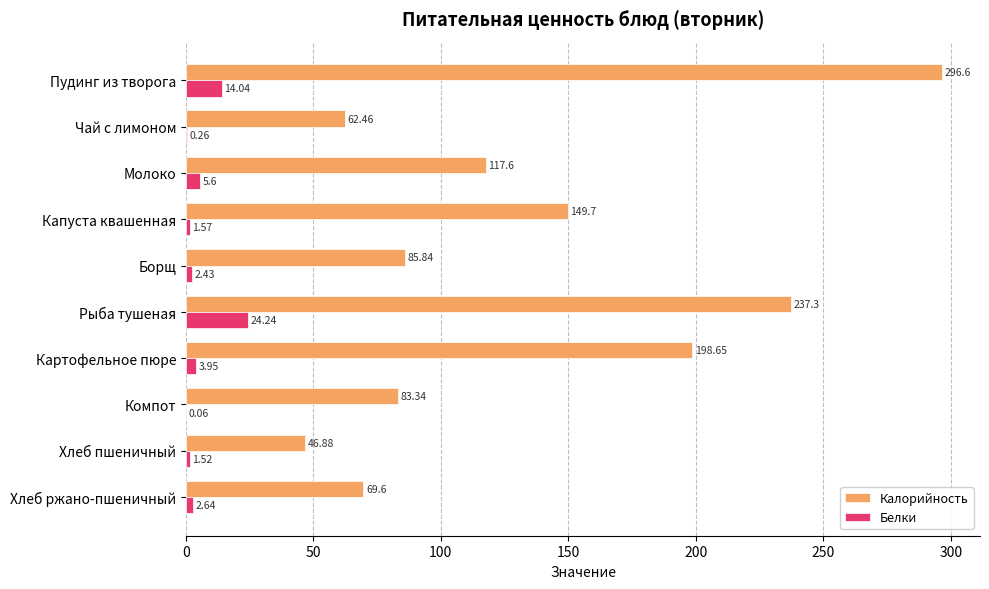

Which category has the highest value in the Белки series?

Рыба тушеная